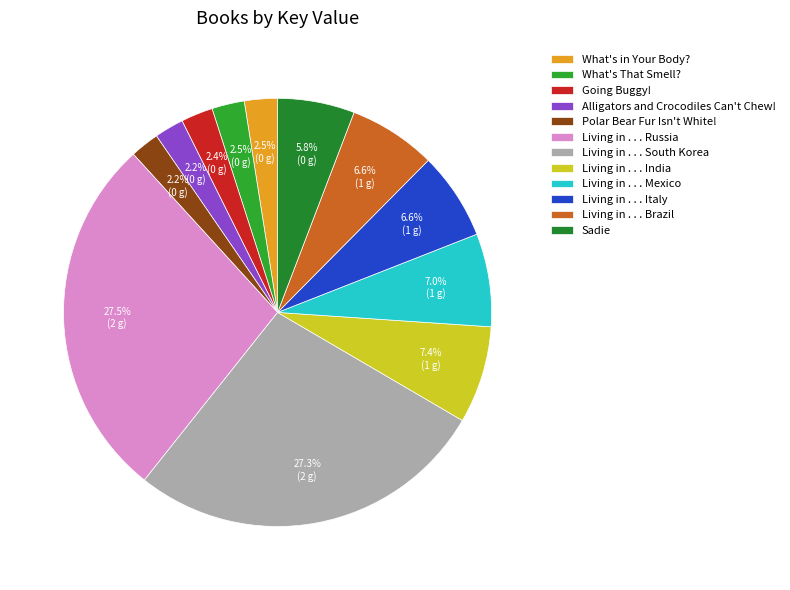

Is it true that What's That Smell? is 11% of the pie?

False